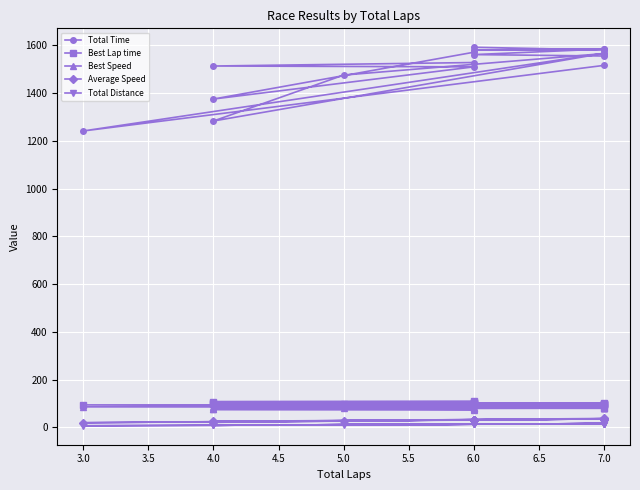

True or false: Average Speed and Total Time intersect in this chart.

False